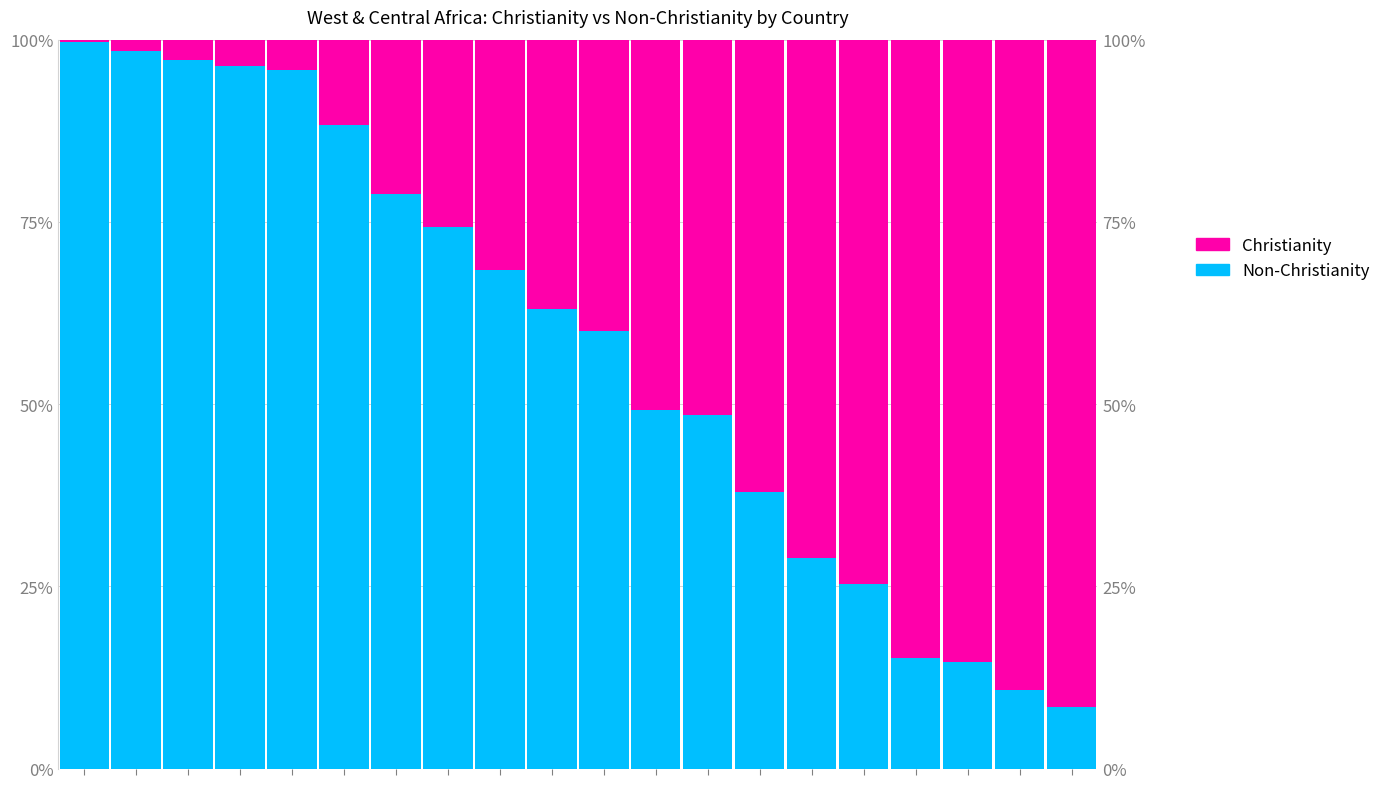

What is the sum of all Non-Christianity values?

1159.2